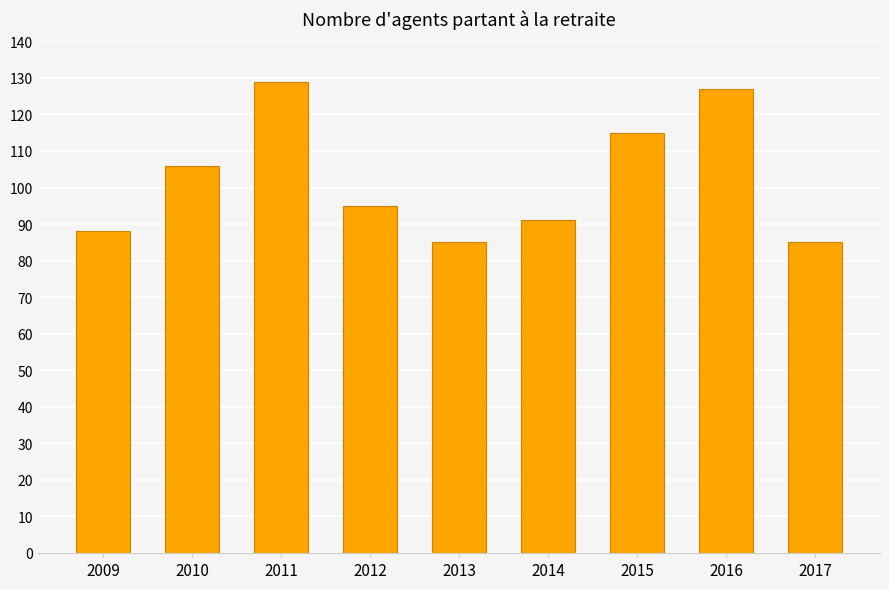

The chart shows a value of 74 at 2015. True or false?

False